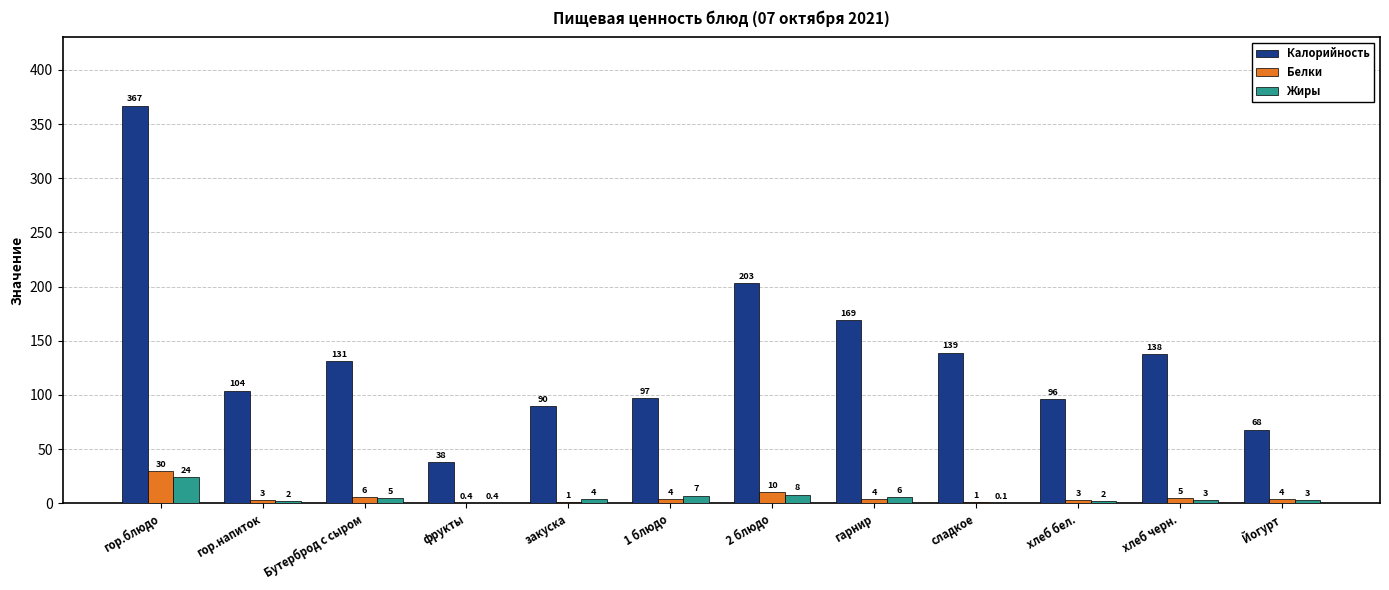

Reading left to right, extract all data points from this chart.

Калорийность: гор.блюдо=367.0	гор.напиток=104.0	Бутерброд с сыром=131.0	фрукты=38.0	закуска=90.0	1 блюдо=97.0	2 блюдо=203.0	гарнир=169.0	сладкое=139.0	хлеб бел.=96.0	хлеб черн.=138.0	Йогурт=68.0
Белки: гор.блюдо=30.0	гор.напиток=3.0	Бутерброд с сыром=6.0	фрукты=0.4	закуска=1.0	1 блюдо=4.0	2 блюдо=10.0	гарнир=4.0	сладкое=1.0	хлеб бел.=3.0	хлеб черн.=5.0	Йогурт=4.0
Жиры: гор.блюдо=24.0	гор.напиток=2.0	Бутерброд с сыром=5.0	фрукты=0.4	закуска=4.0	1 блюдо=7.0	2 блюдо=8.0	гарнир=6.0	сладкое=0.1	хлеб бел.=2.0	хлеб черн.=3.0	Йогурт=3.0